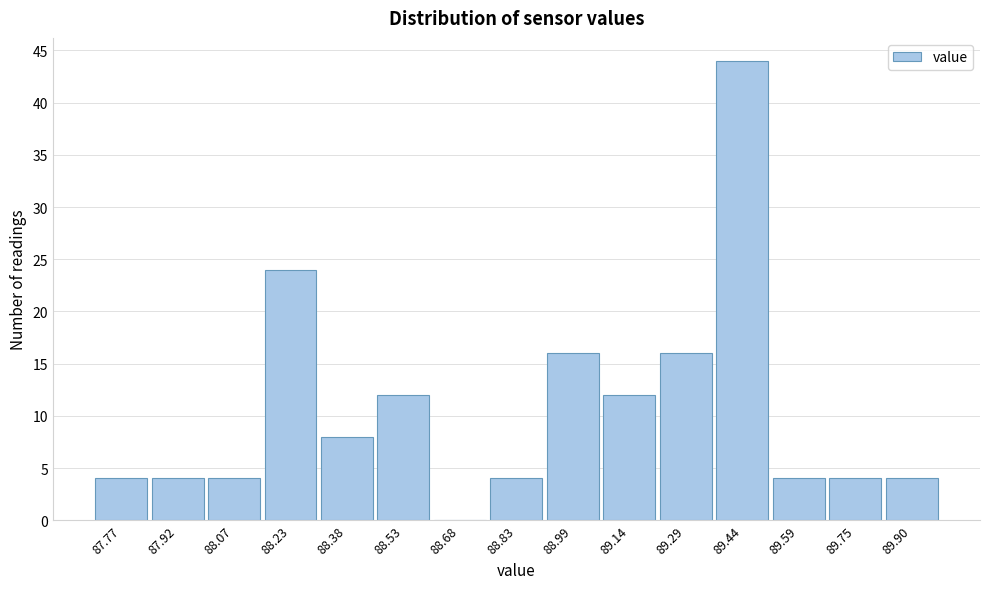

Reading left to right, list all the values displayed in this chart.

87.77=4	87.92=4	88.07=4	88.23=24	88.38=8	88.53=12	88.68=0	88.83=4	88.99=16	89.14=12	89.29=16	89.44=44	89.59=4	89.75=4	89.90=4